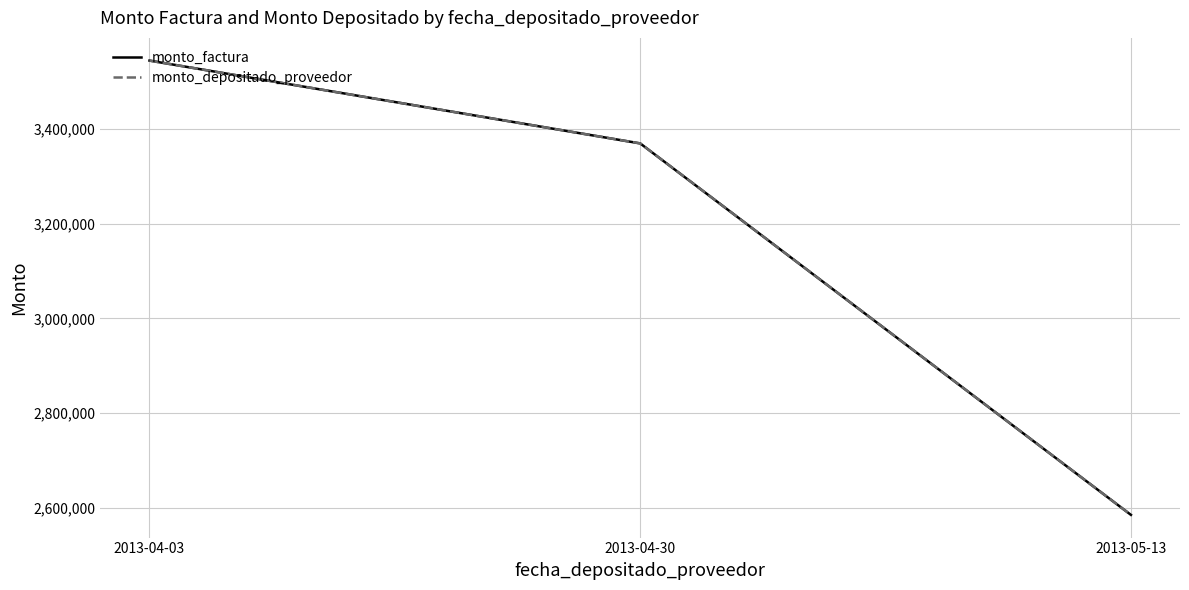

Does the chart have visible grid lines?

Yes